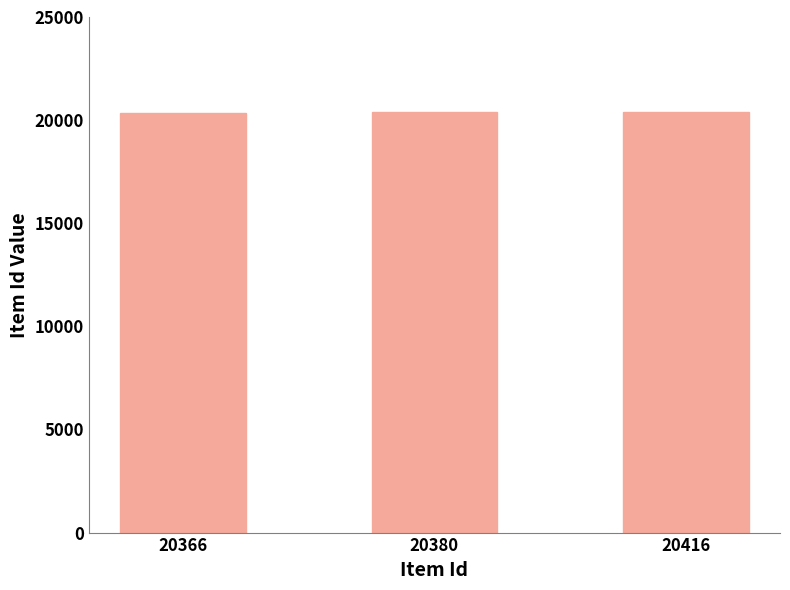

Are the bars horizontal?

No